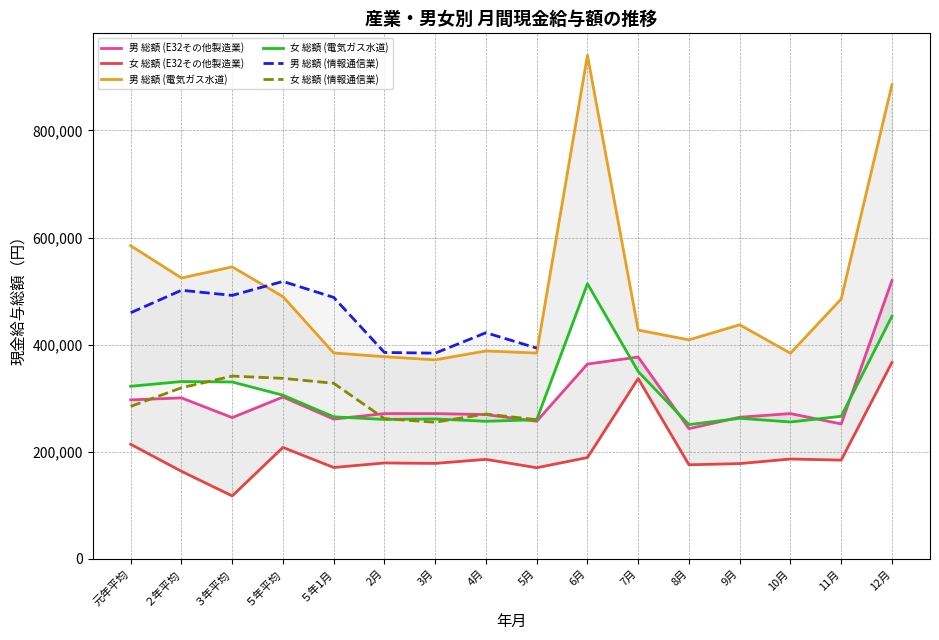

The value of 女 総額 (電気ガス水道) at 2月 is 89915. True or false?

False